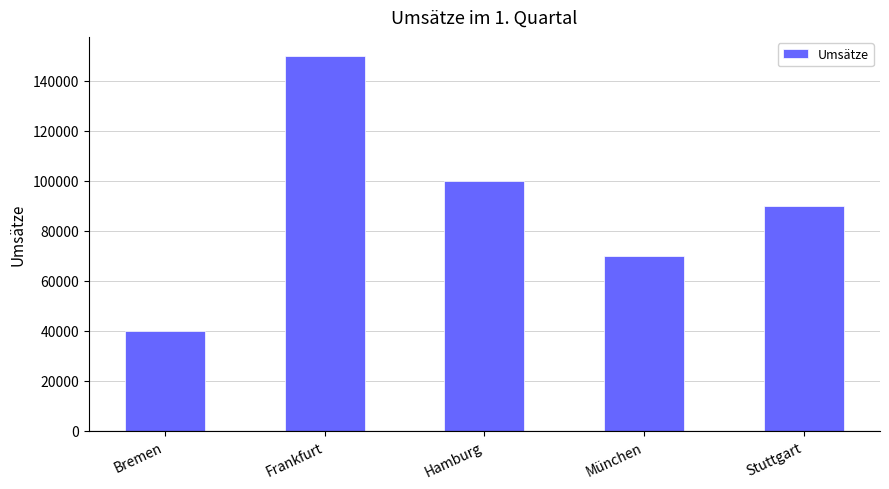

True or false: the data shows 101426 at Frankfurt.

False